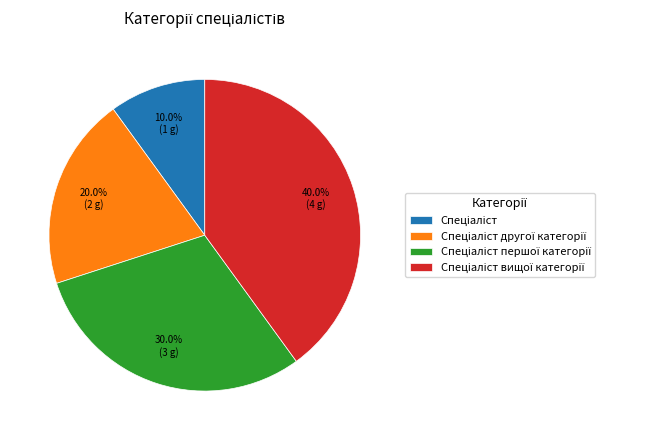

How many slices are in this pie chart?

4